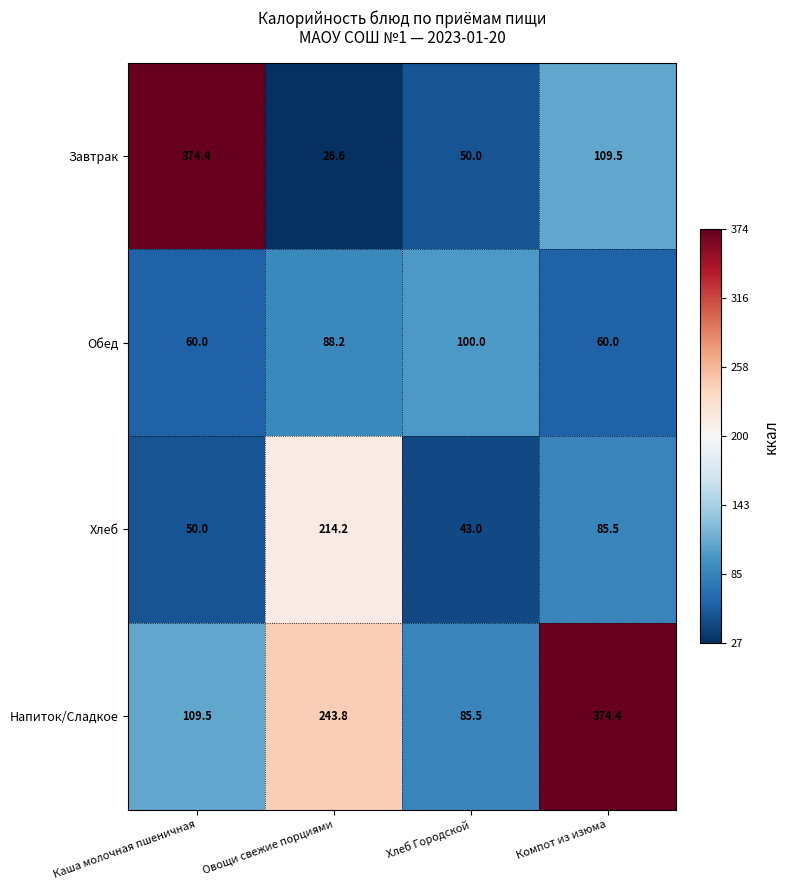

At Хлеб Городской, list the series in order from largest to smallest.

Обед, Напиток/Сладкое, Завтрак, Хлеб